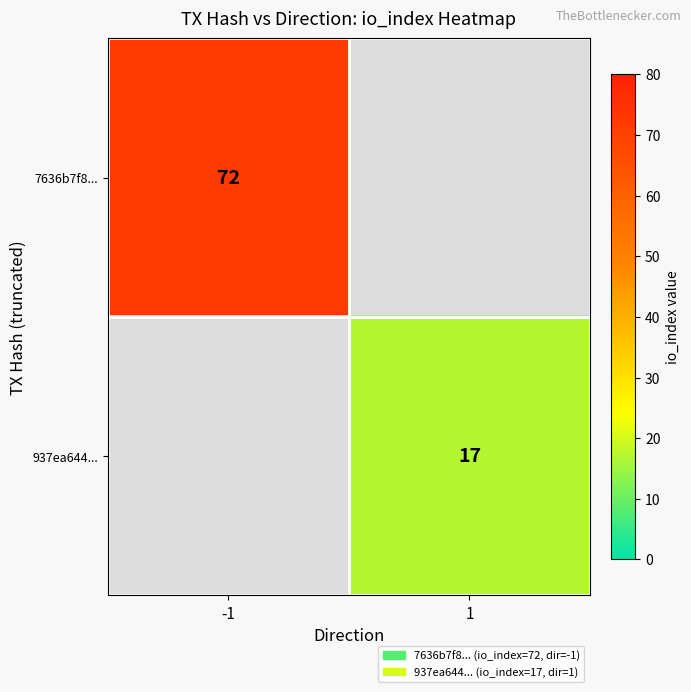

Is it true that 7636b7f8... equals 72 at -1?

True